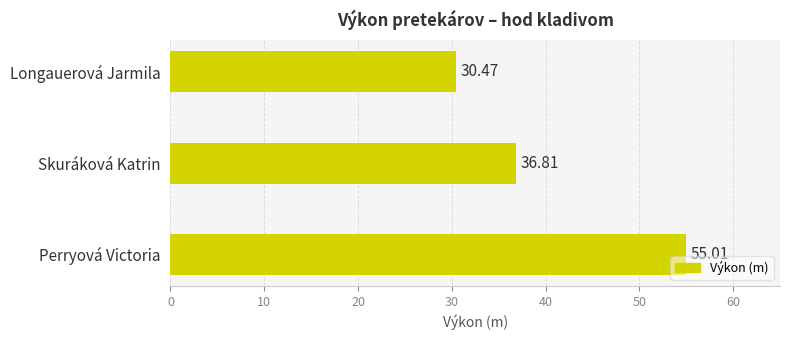

What is the ratio of the value at Skuráková Katrin to the value at Perryová Victoria?

0.7